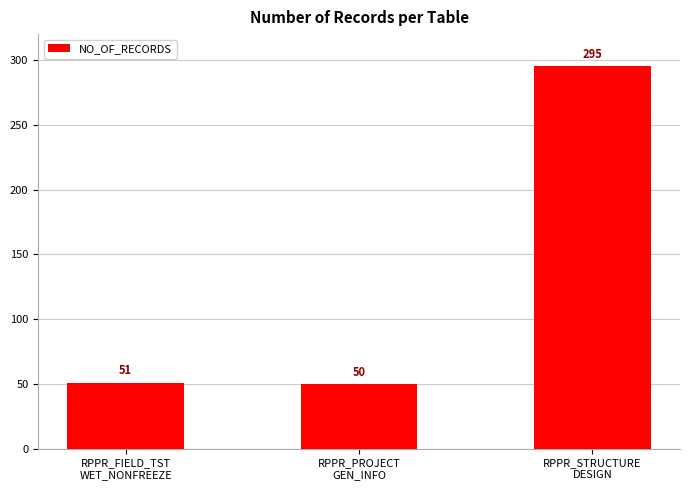

List the labels in order of value, largest first.

RPPR_STRUCTURE
DESIGN, RPPR_FIELD_TST
WET_NONFREEZE, RPPR_PROJECT
GEN_INFO